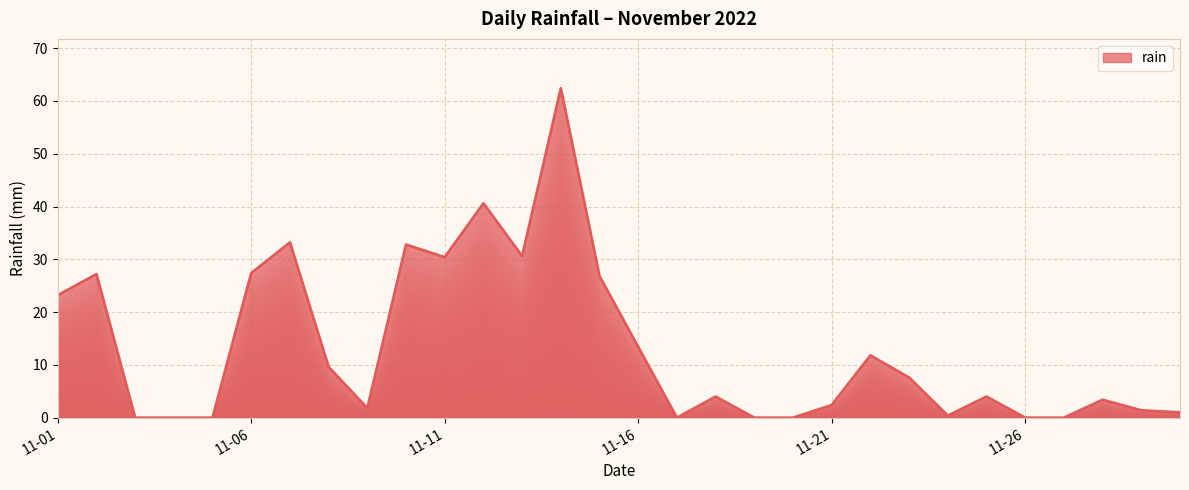

What is the difference between the maximum and minimum values?

62.4